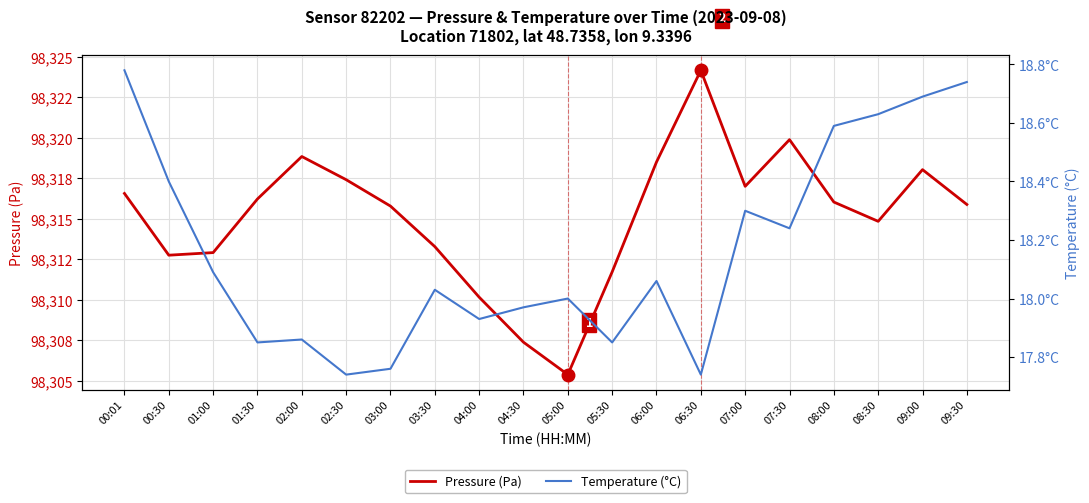

Does the chart have visible grid lines?

Yes